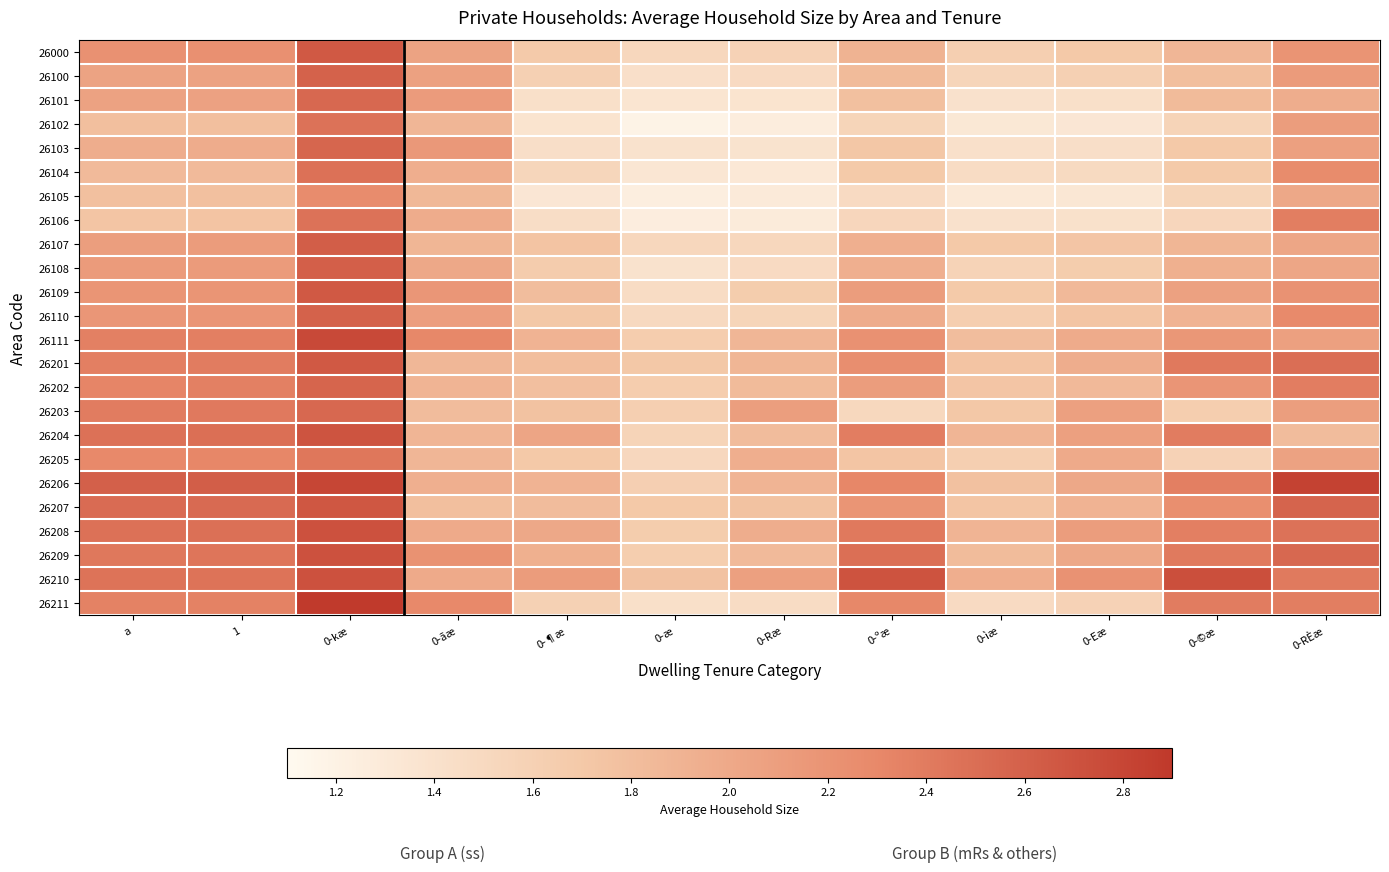

Which series changed the most between 1 and 0-¶æ?

26211